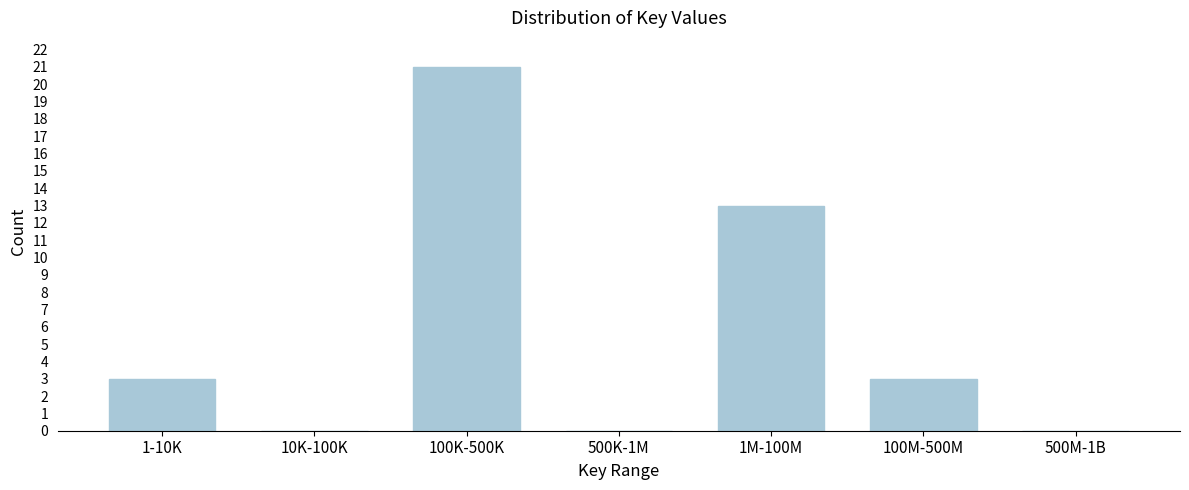

Reading right to left, extract all data points from this chart.

500M-1B=0	100M-500M=3	1M-100M=13	500K-1M=0	100K-500K=21	10K-100K=0	1-10K=3